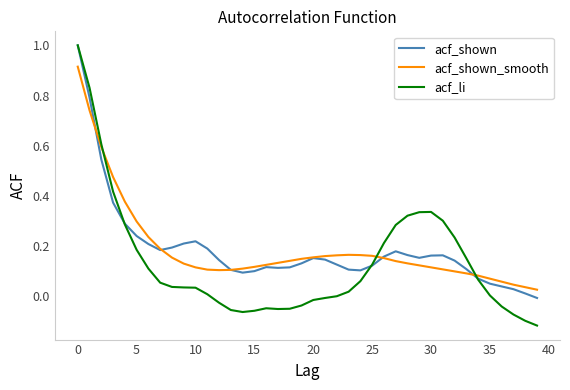

Which series has the widest spread of values?

acf_li